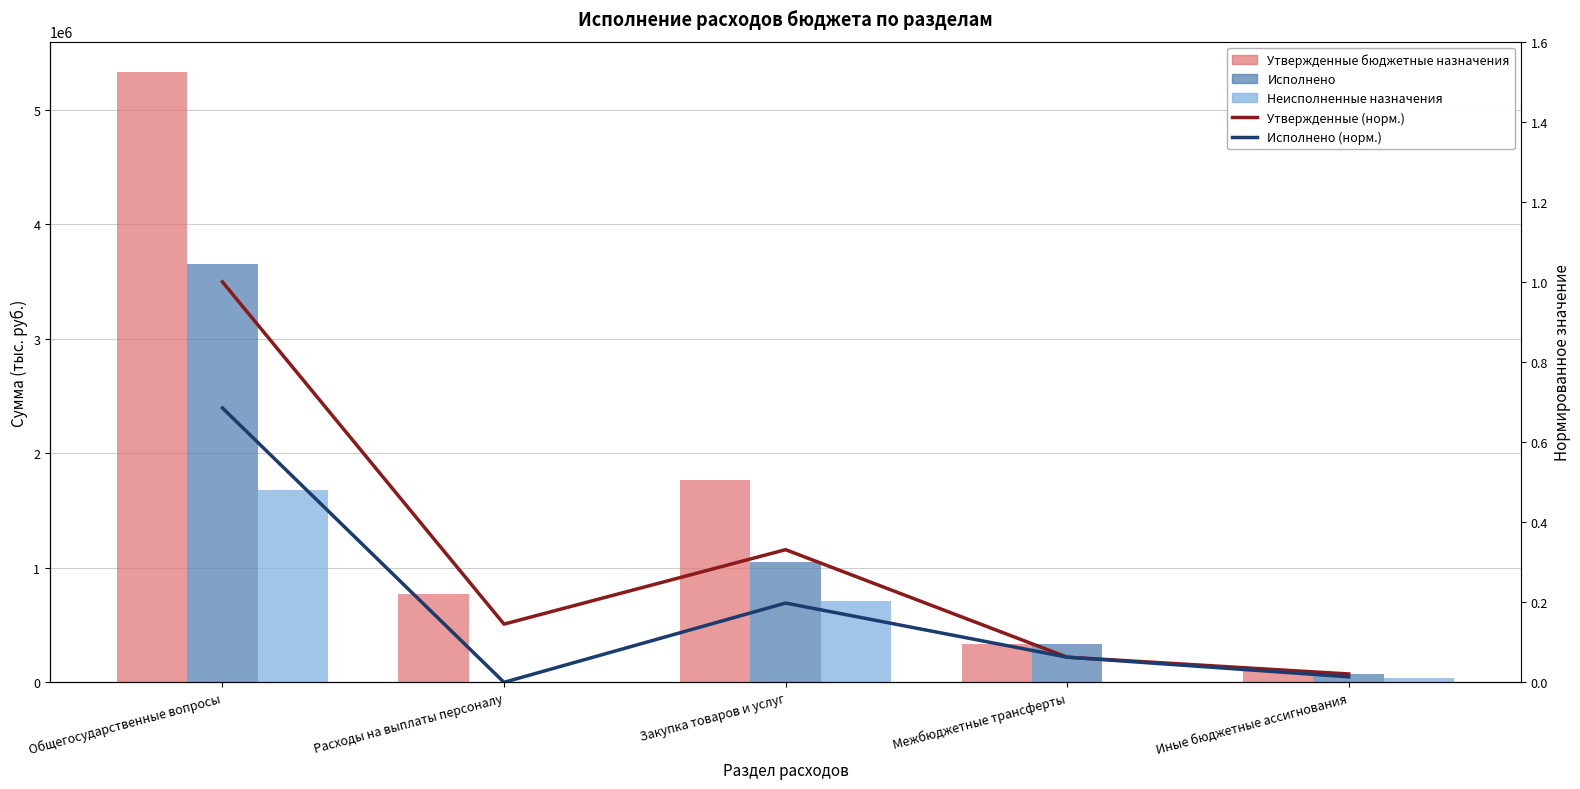

Reading right to left, extract all data points from this chart.

Утвержденные бюджетные назначения: Иные бюджетные ассигнования=111000.0	Межбюджетные трансферты=334700.6	Закупка товаров и услуг=1764376.4	Расходы на выплаты персоналу=774000.0	Общегосударственные вопросы=5326077.0
Исполнено: Иные бюджетные ассигнования=73330.9	Межбюджетные трансферты=334700.6	Закупка товаров и услуг=1054417.3	Расходы на выплаты персоналу=0.0	Общегосударственные вопросы=3648867.8
Неисполненные назначения: Иные бюджетные ассигнования=37669.1	Межбюджетные трансферты=0.0	Закупка товаров и услуг=709959.2	Расходы на выплаты персоналу=0.0	Общегосударственные вопросы=1677209.2
Утвержденные (норм.): Иные бюджетные ассигнования=0.0	Межбюджетные трансферты=0.1	Закупка товаров и услуг=0.3	Расходы на выплаты персоналу=0.1	Общегосударственные вопросы=1.0
Исполнено (норм.): Иные бюджетные ассигнования=0.0	Межбюджетные трансферты=0.1	Закупка товаров и услуг=0.2	Расходы на выплаты персоналу=0.0	Общегосударственные вопросы=0.7